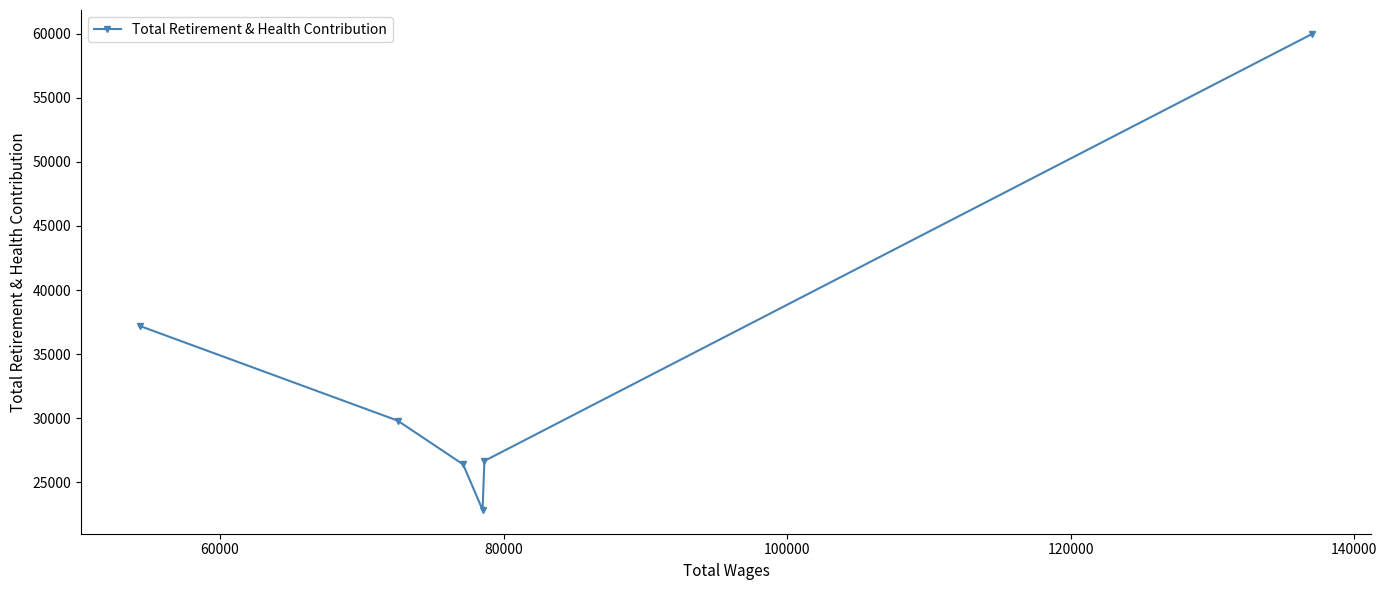

How many points are lower than both their immediate neighbors (excluding endpoints)?

1